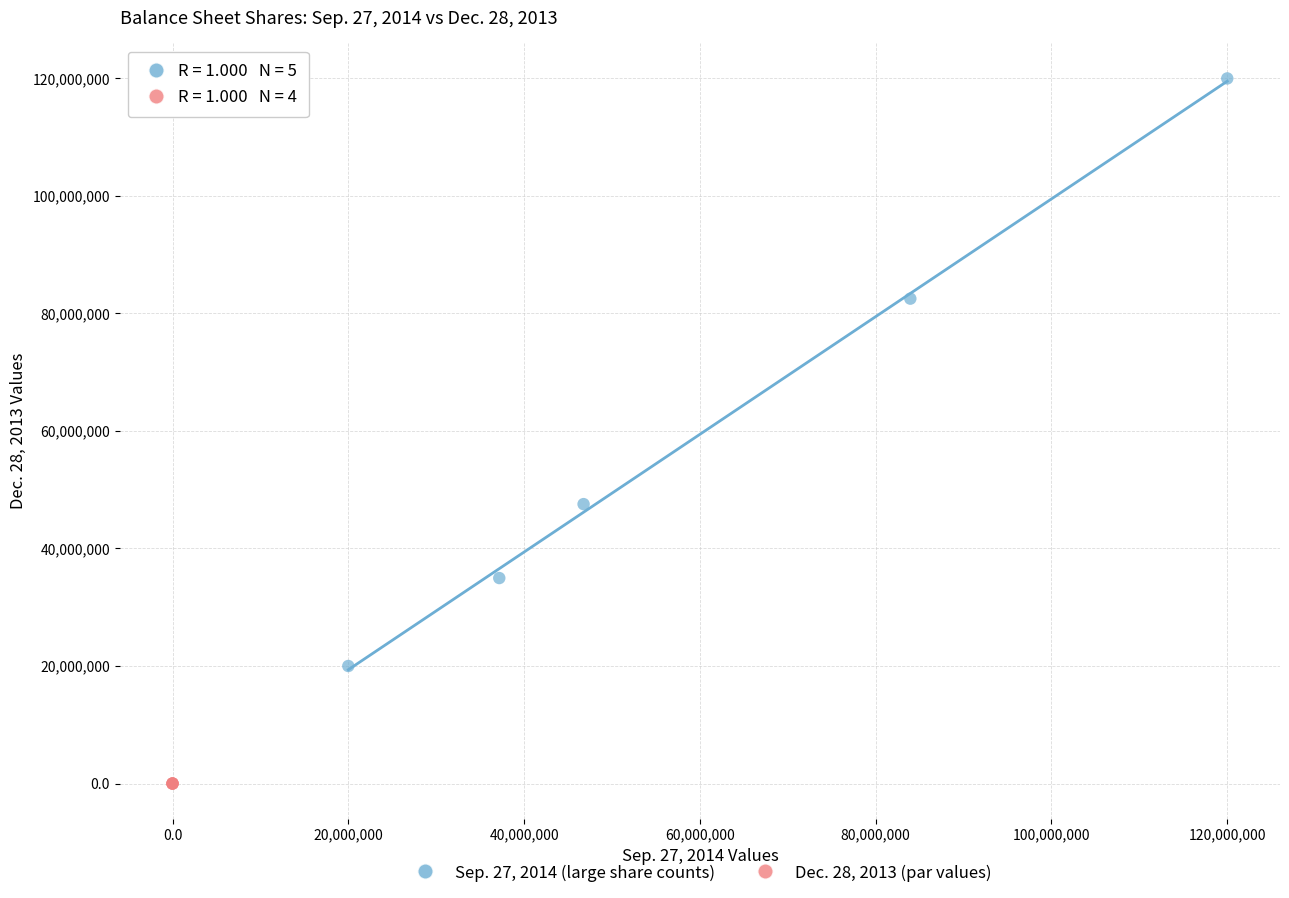

Which series contains the highest Y value?

Sep. 27, 2014 (large share counts)